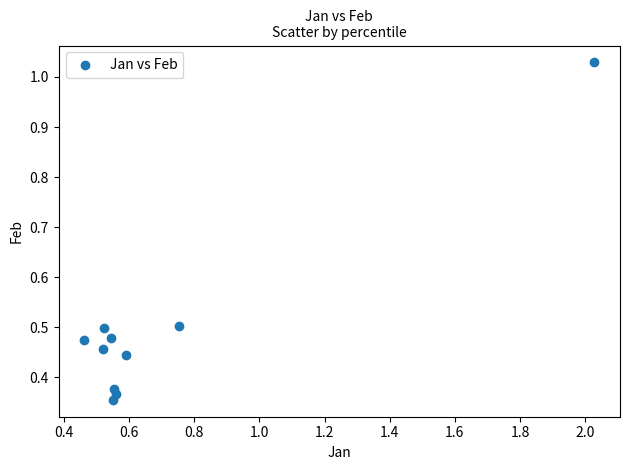

What is the average X value?

0.7